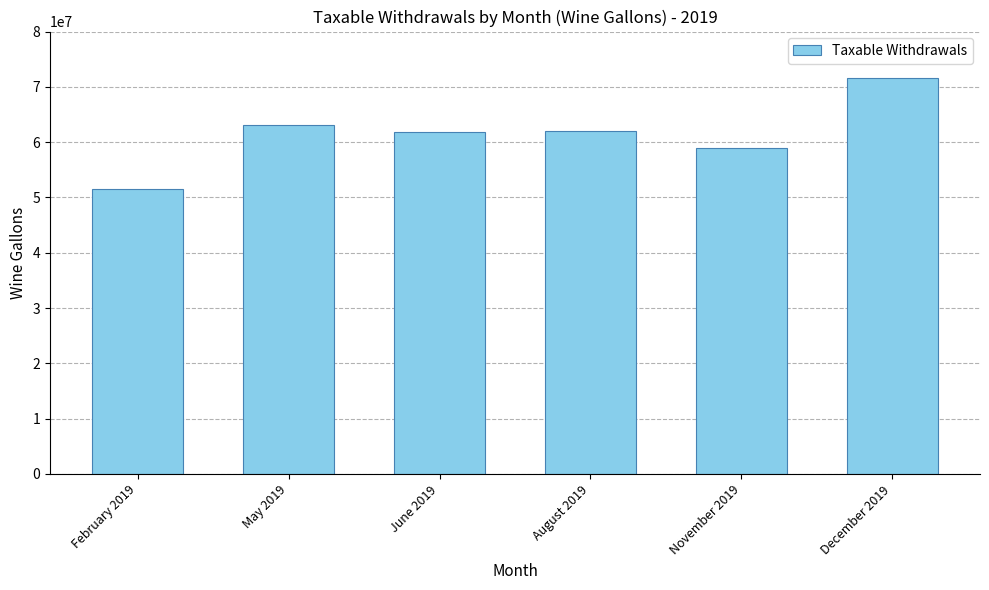

What is the approximate value at November 2019?

59024123